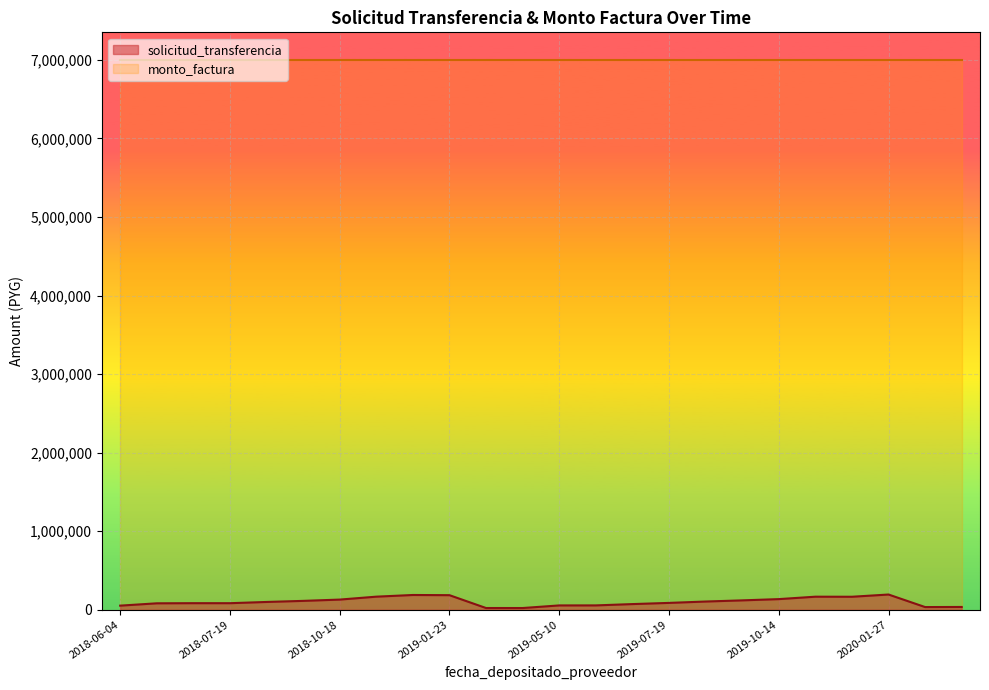

How many interior local peaks (higher than both neighbors) does the data have?

4